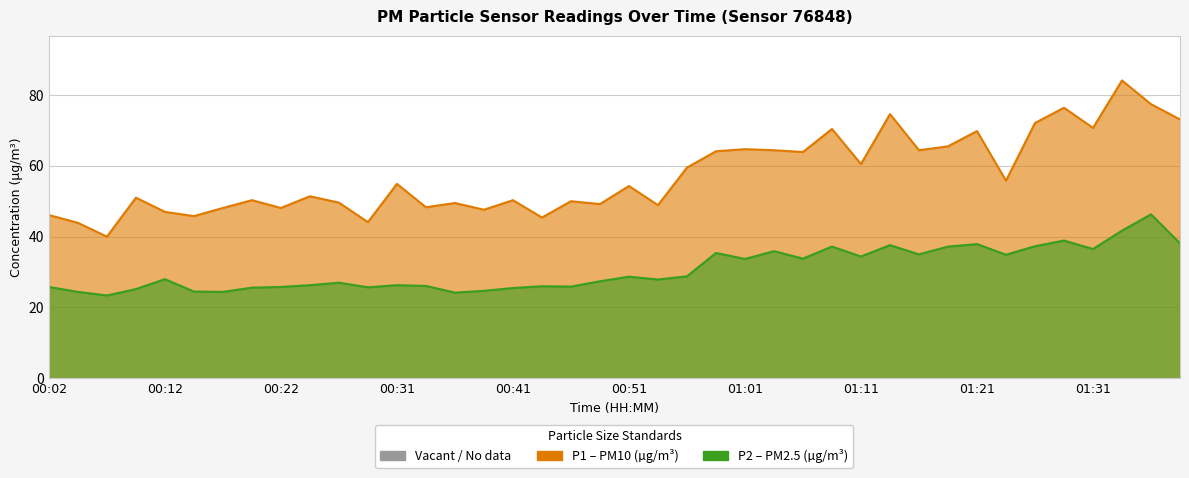

What is the sum of all P1 values?

2295.2